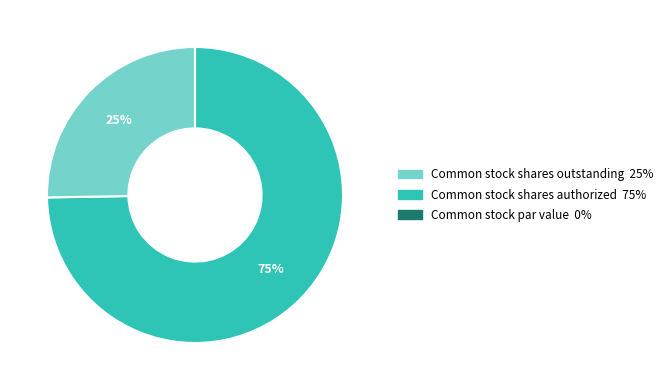

Is there any slice that represents more than half of the pie?

Yes